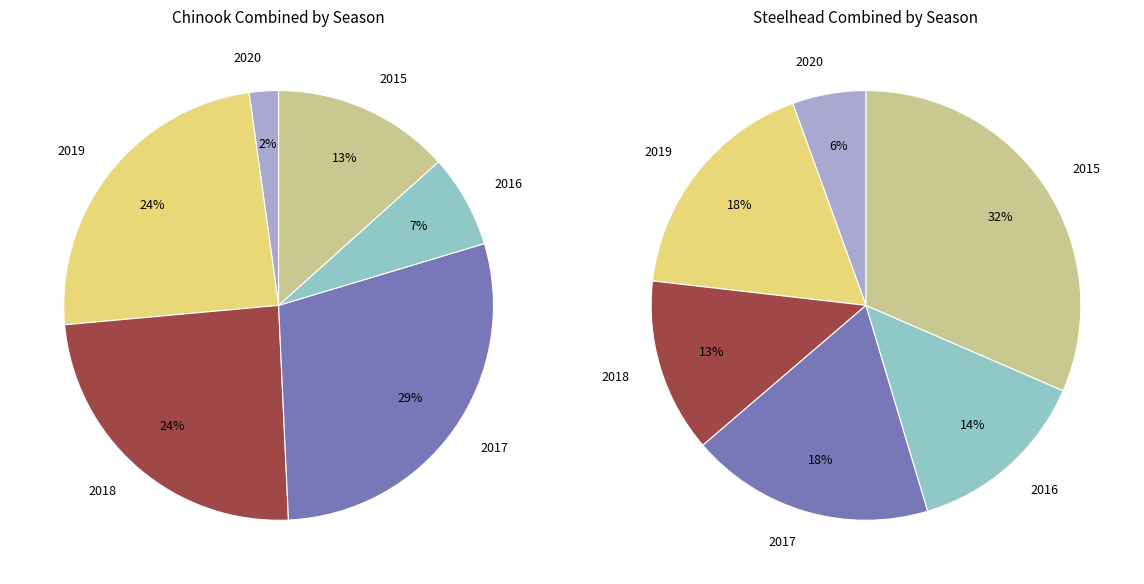

Is there a majority slice in this chart?

No